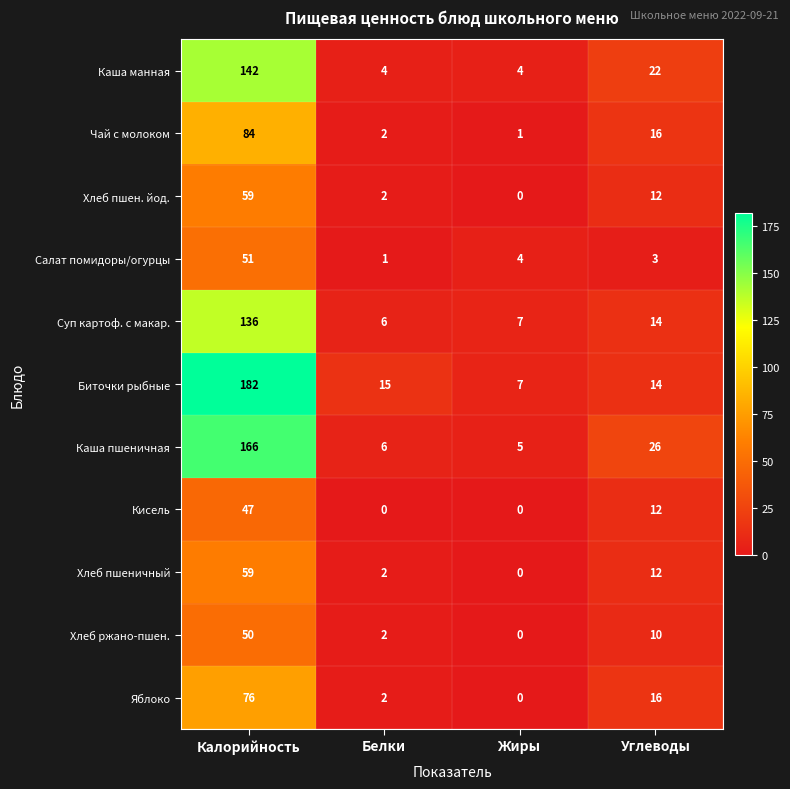

Where does the Суп картоф. с макар. series first go above 14?

Калорийность